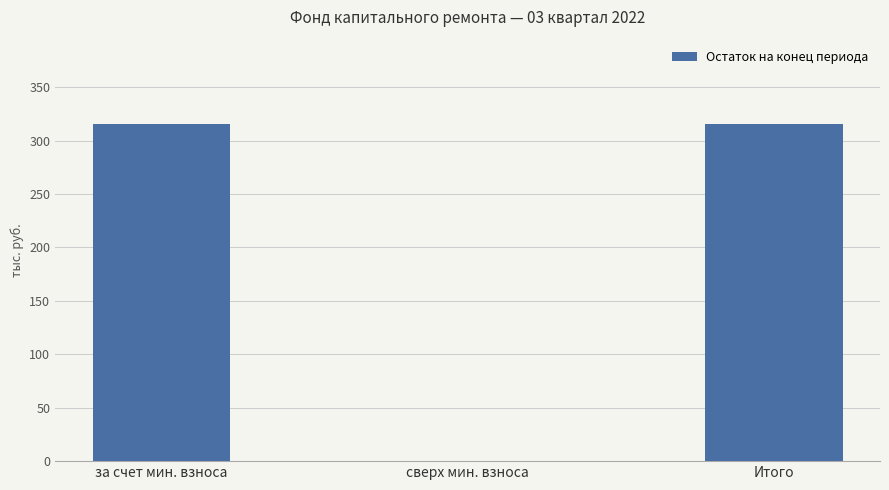

Reading right to left, what are all the values shown in this chart?

Итого=315.5	сверх мин. взноса=0.0	за счет мин. взноса=315.5